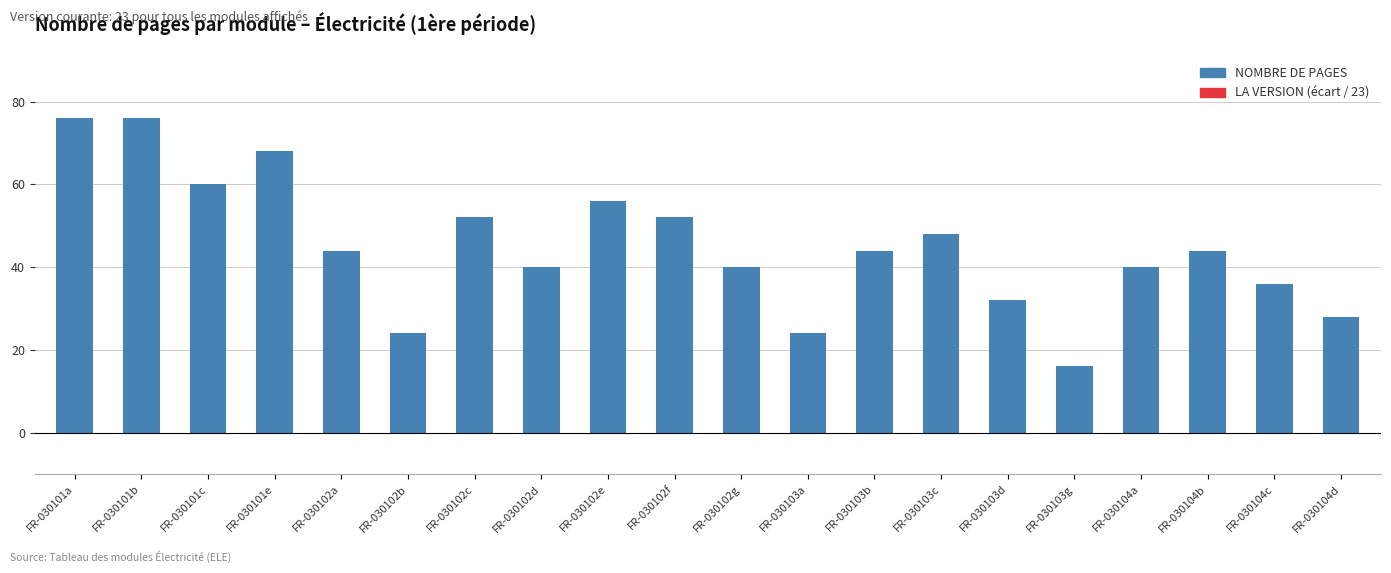

What is the label of the 20th bar from the left?

FR-030104d